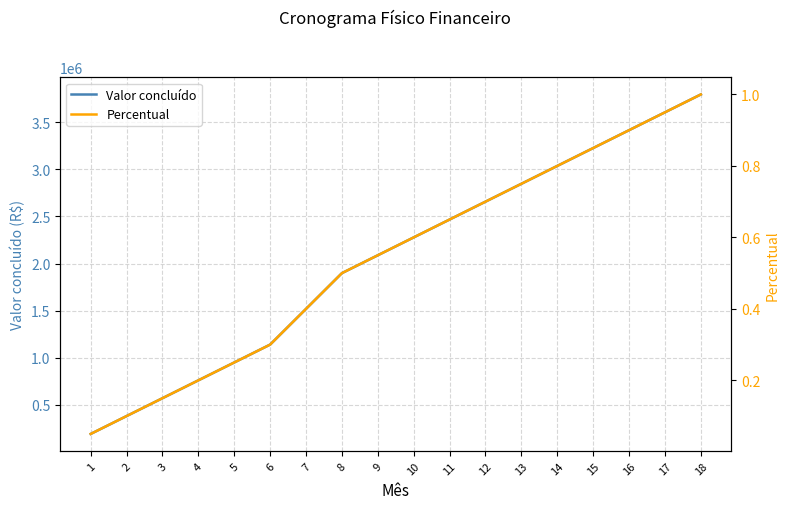

What is the smallest value displayed?

0.1